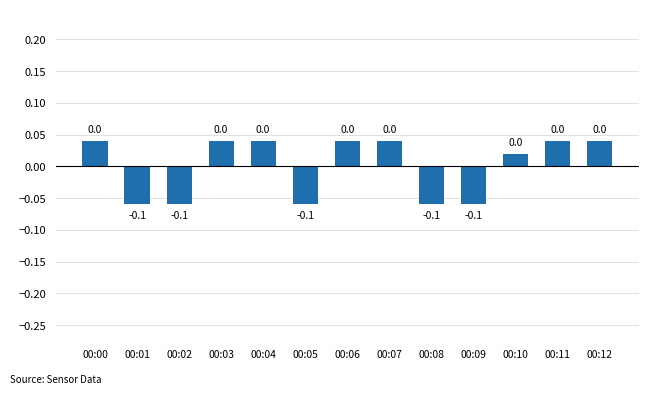

The chart shows a value of -0.1 at 00:02. True or false?

True